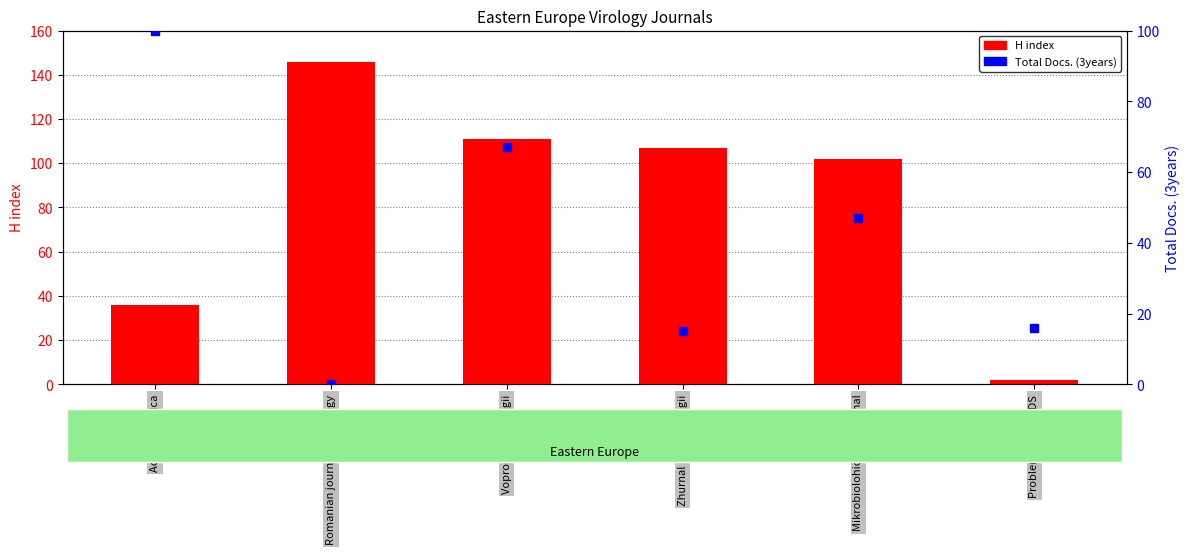

What are all the series names shown in the legend?

H index, Total Docs. (3years)